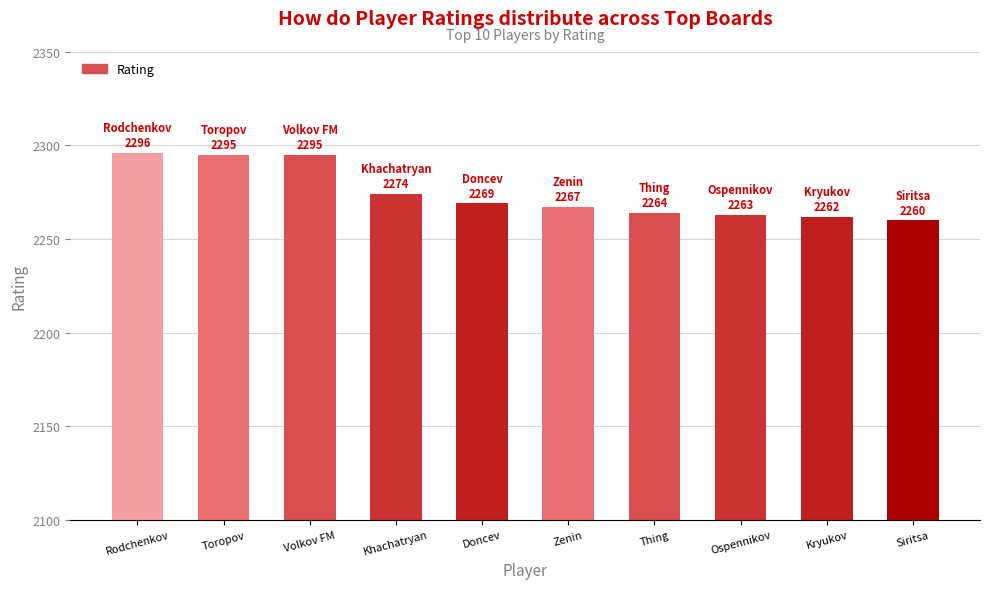

Reading left to right, transcribe all the data shown in this chart.

2296	2295	2295	2274	2269	2267	2264	2263	2262	2260